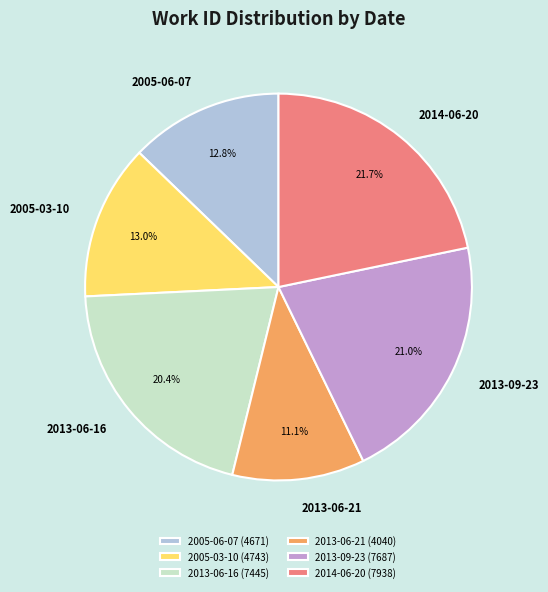

Is the sum of 2014-06-20 and 2013-06-21 greater than half?

No